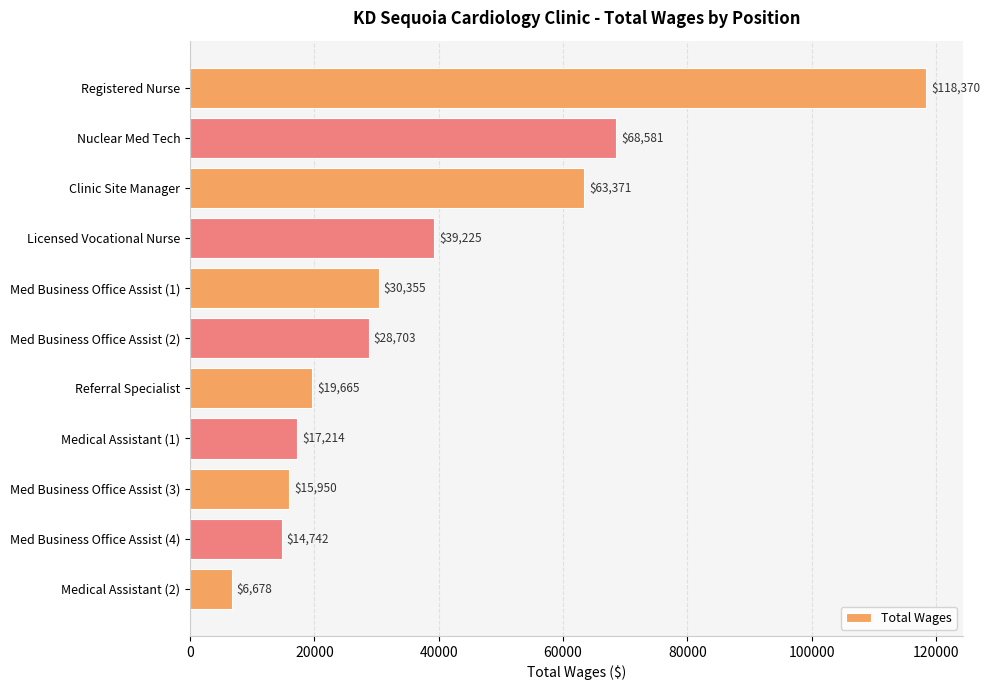

True or false: the data shows 9216 at Licensed Vocational Nurse.

False